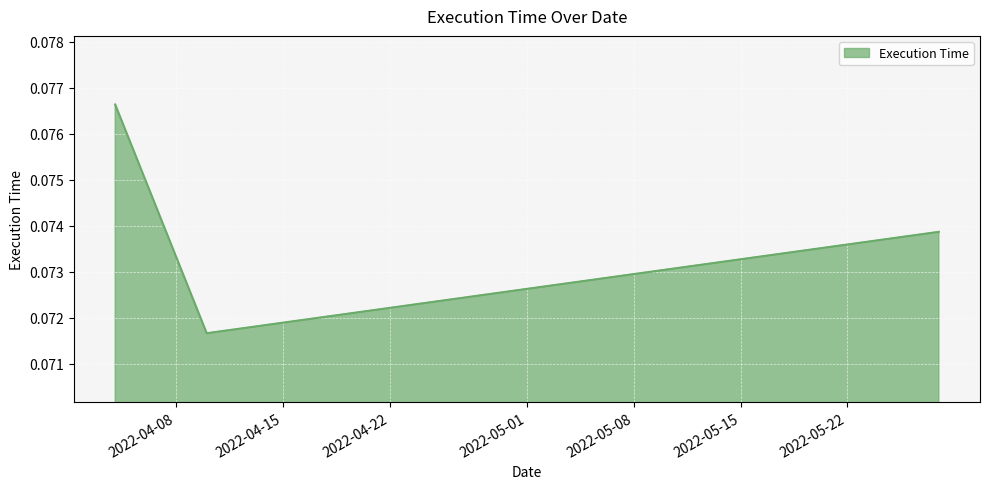

How many values are between 0 and 1?

3